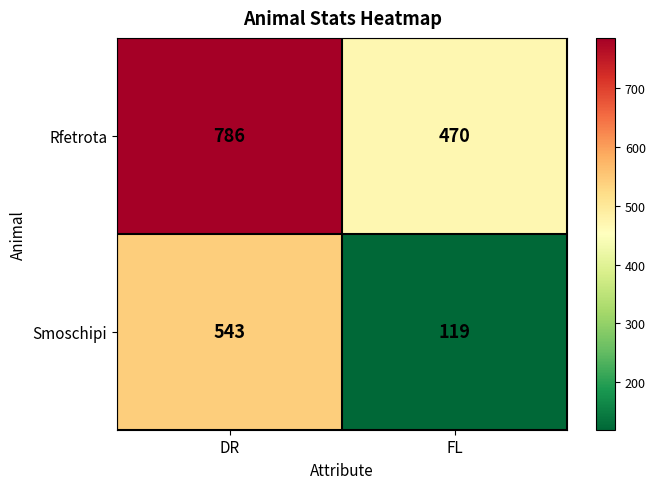

True or false: Smoschipi has a value of 543 at DR.

True